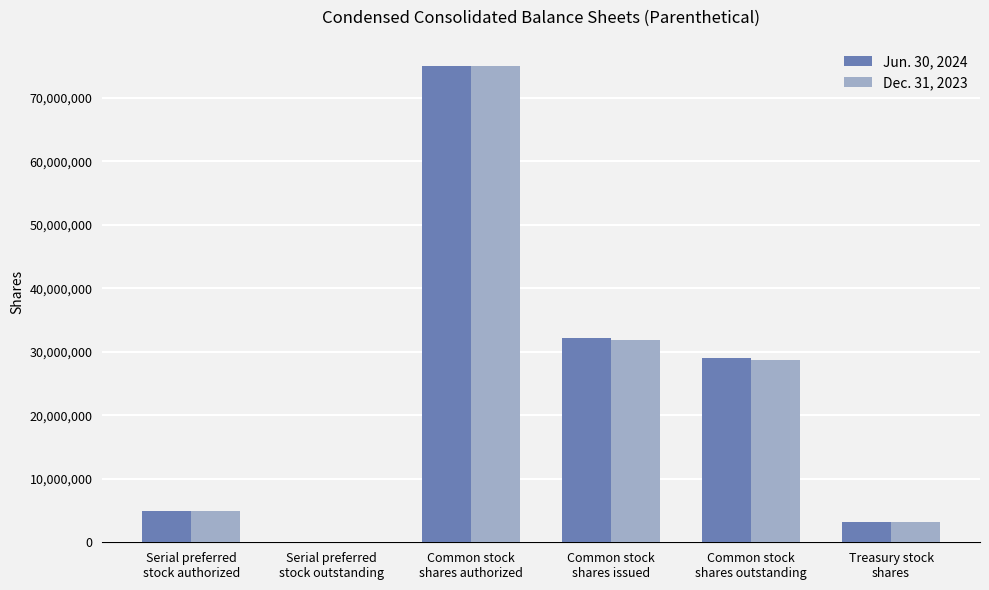

How many values in Dec. 31, 2023 are above zero?

5